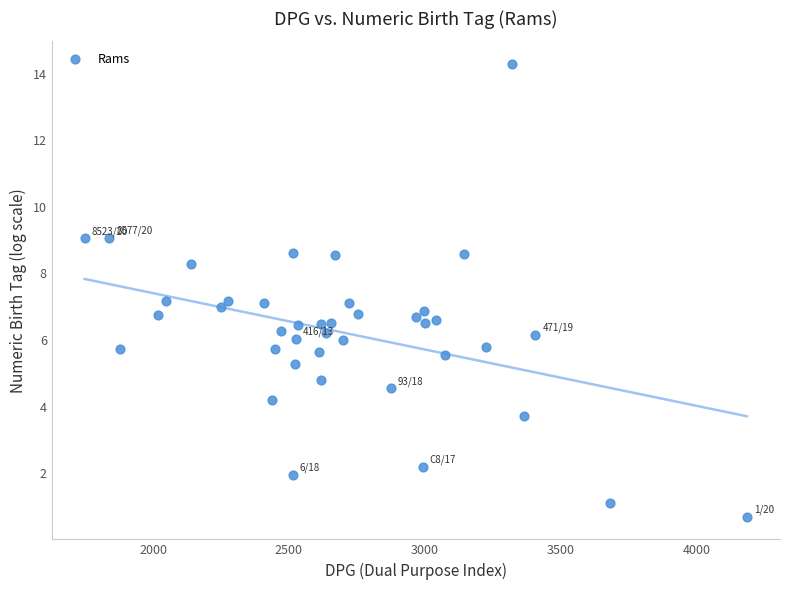

What is the range of Y values (max minus min)?

13.6